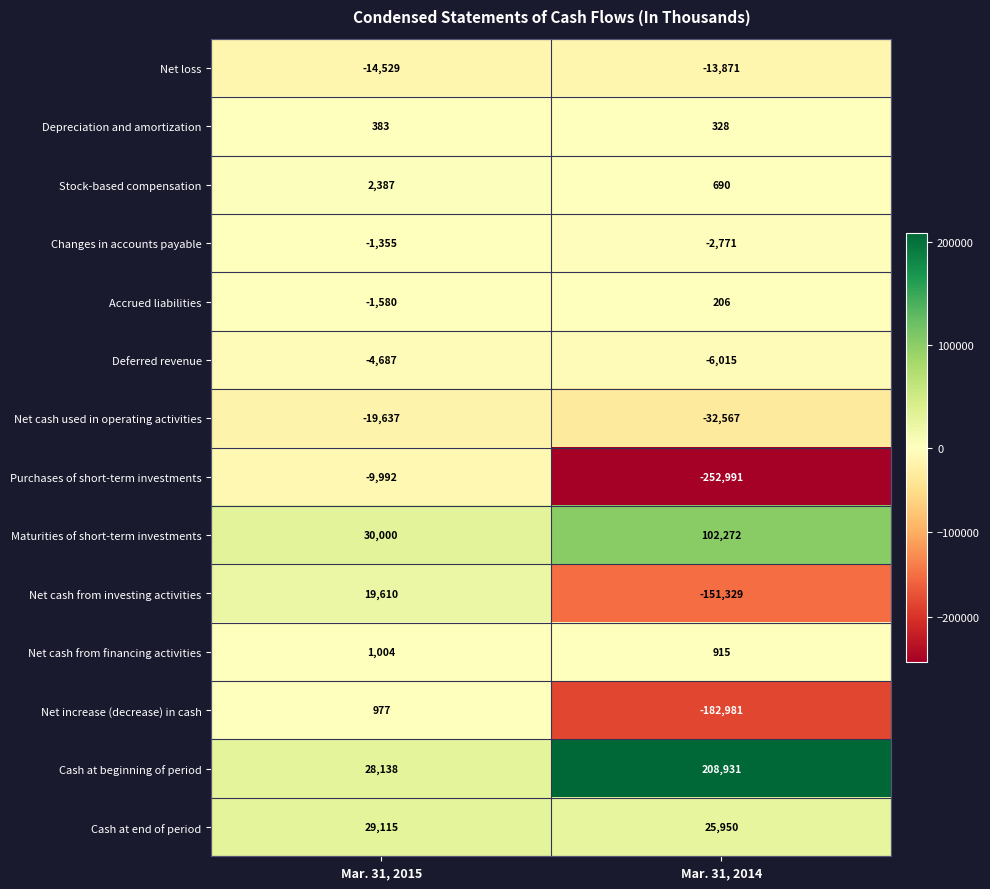

At which category does the chart reach its minimum across all series?

Mar. 31, 2014